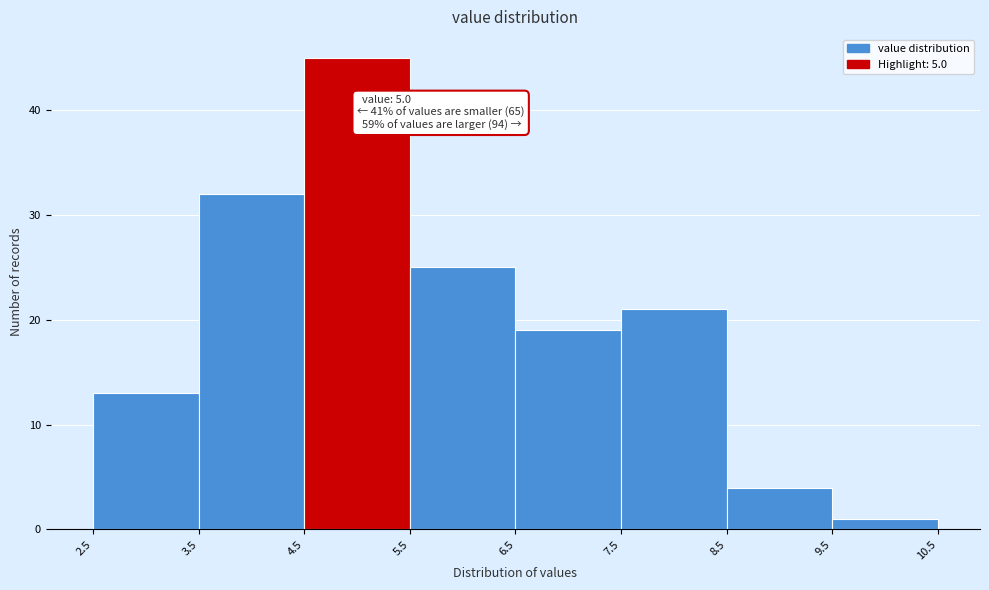

Which range on the x-axis has the tallest bar?

4.5 to 5.5